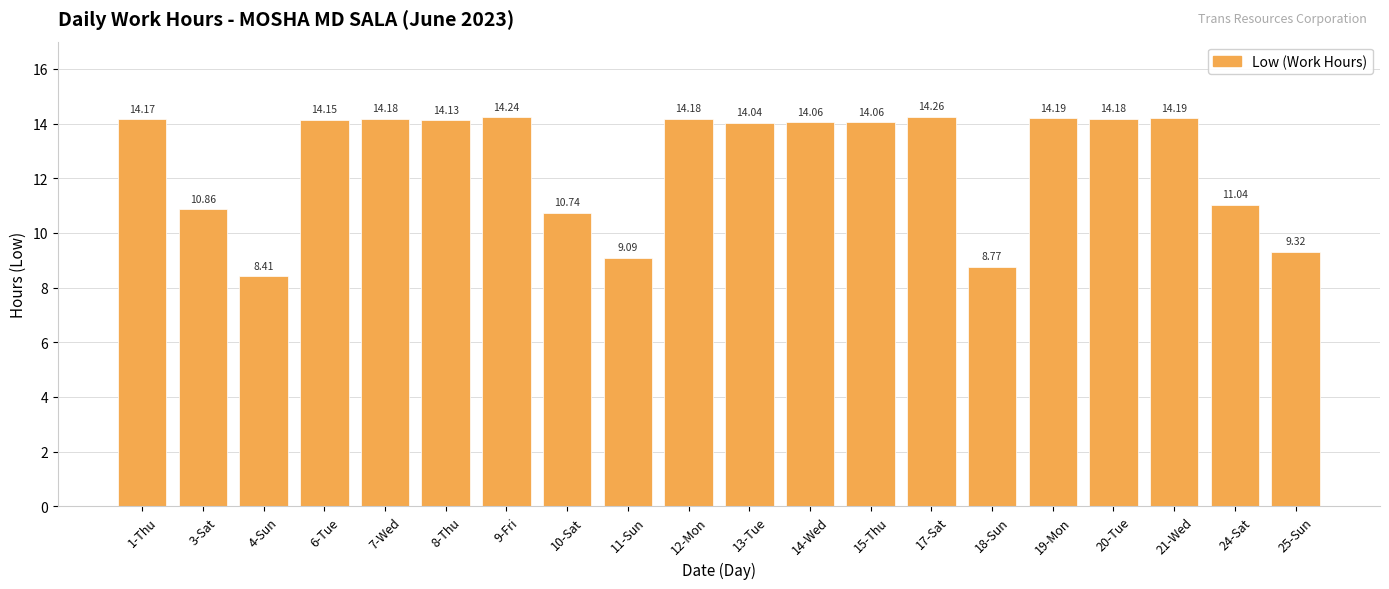

Which label corresponds to the smallest value in the chart?

4-Sun